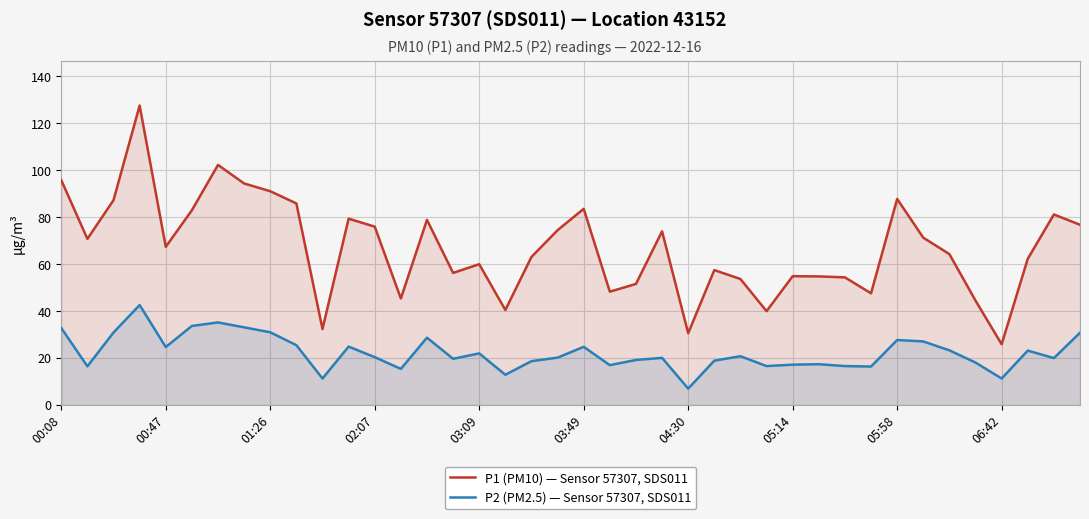

Which series has the widest spread of values?

P1 (PM10) — Sensor 57307, SDS011